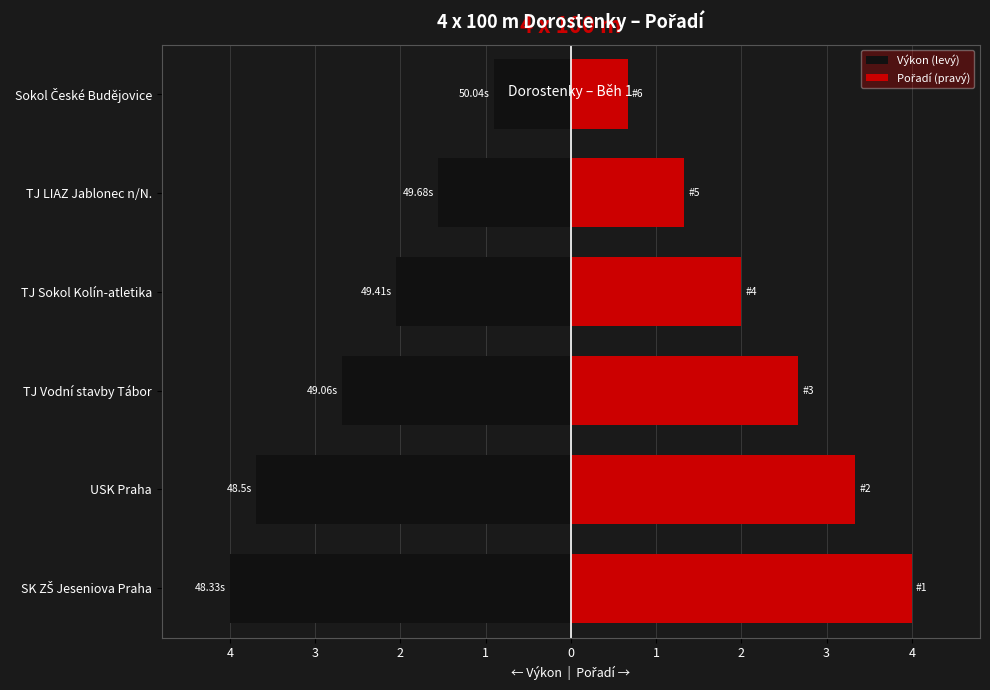

What is the maximum value shown in the chart?

4.0